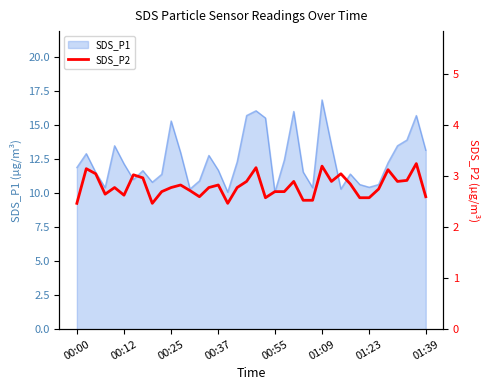

The value of SDS_P1 at 00:25 is 15.3. True or false?

True